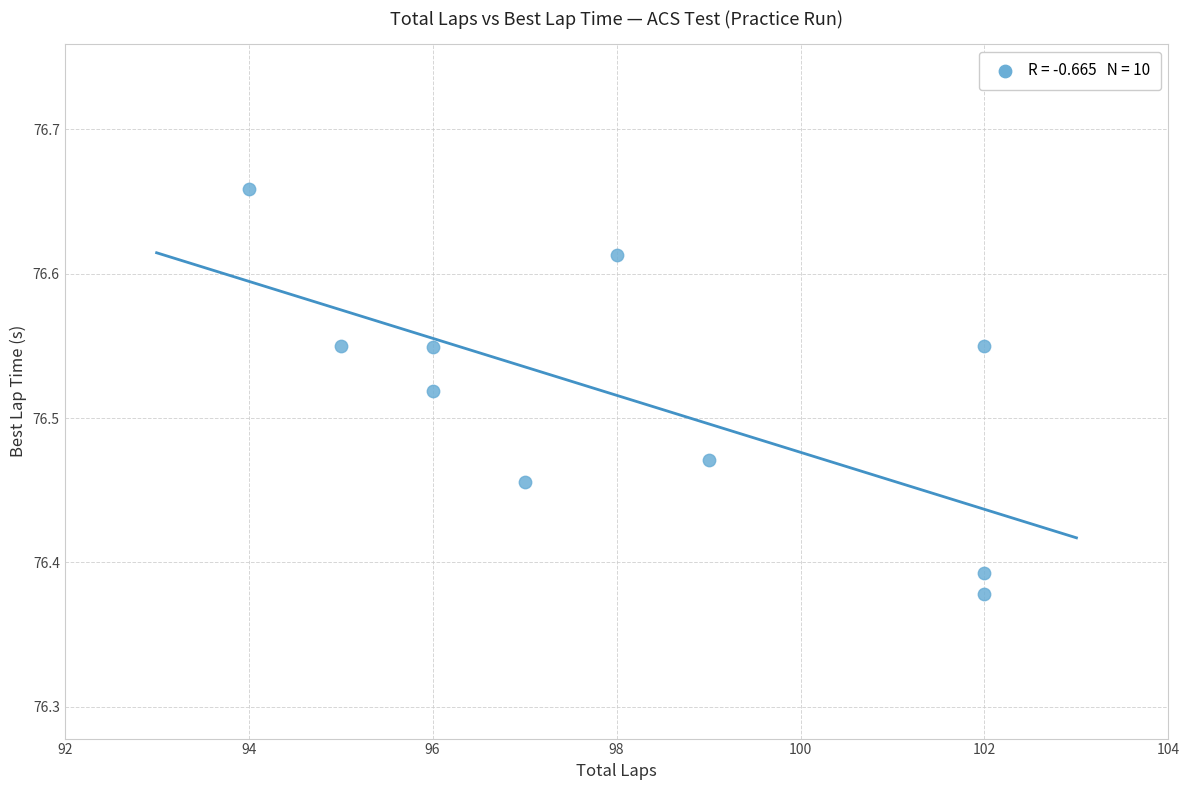

What is the range of Y values (max minus min)?

0.3